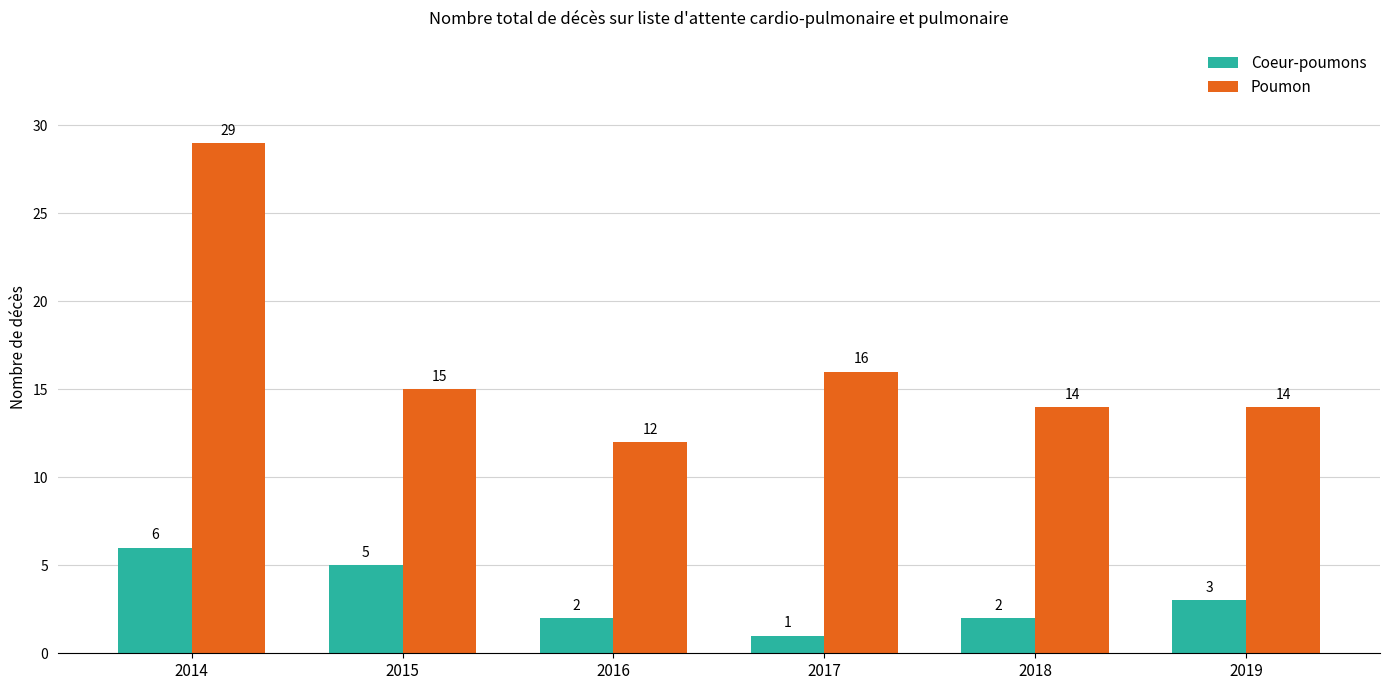

True or false: Coeur-poumons has a value of 6 at 2014.

True